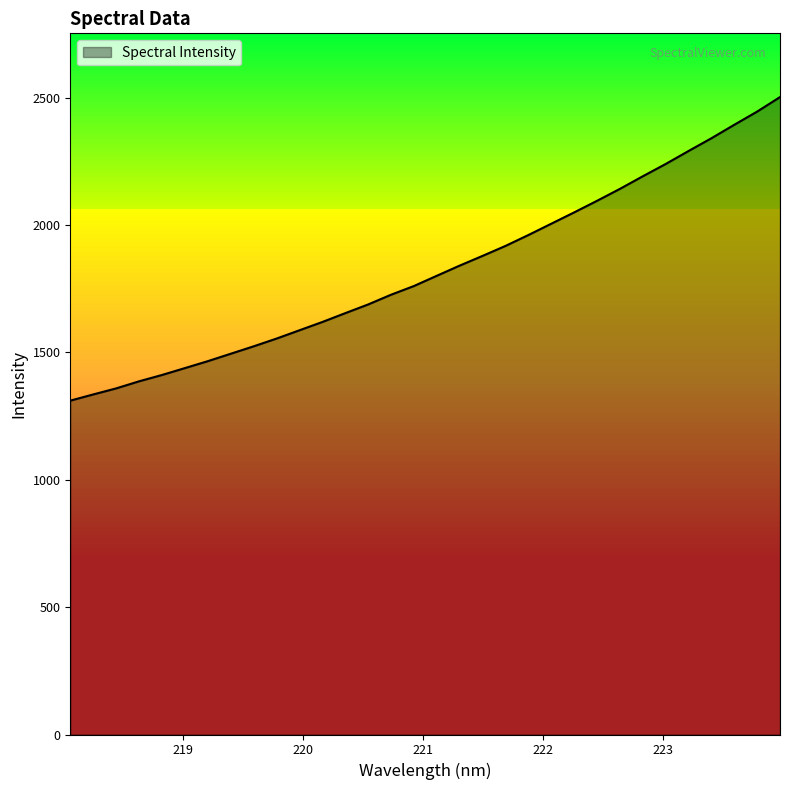

What is the greatest value displayed?

2502.3